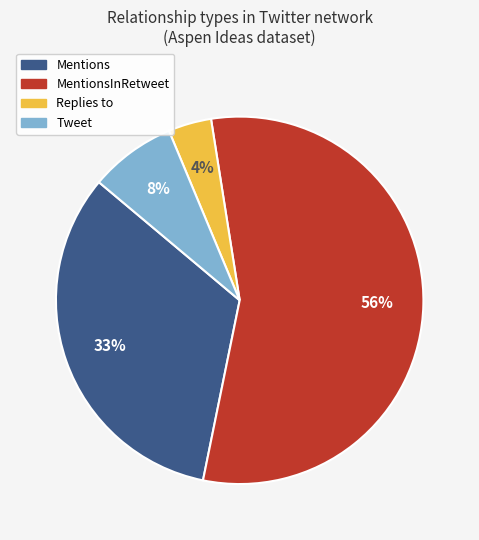

To the nearest percent, what is the average slice percentage?

25%